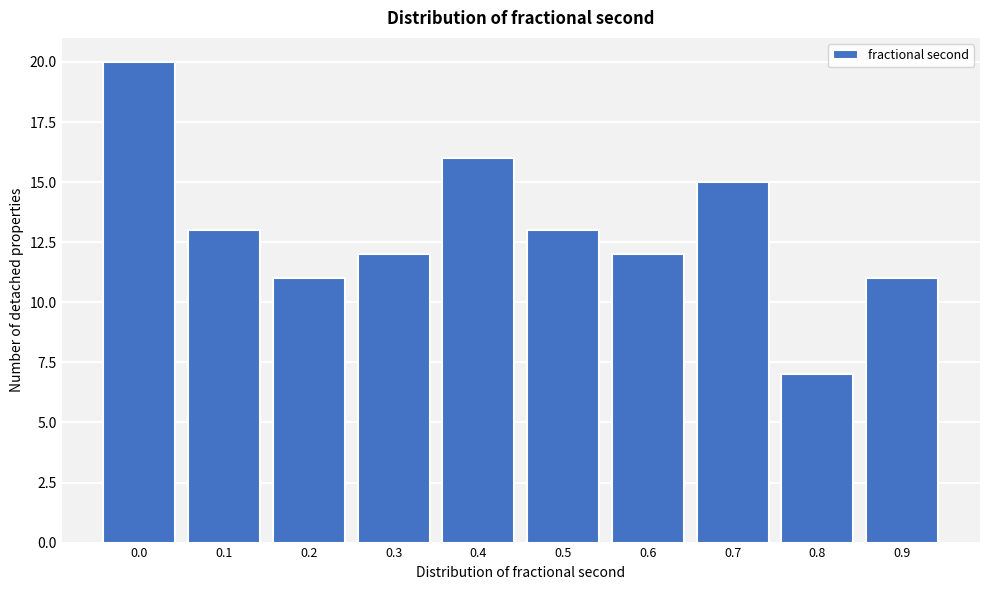

Reading left to right, what are all the values shown in this chart?

0.0=20	0.1=13	0.2=11	0.3=12	0.4=16	0.5=13	0.6=12	0.7=15	0.8=7	0.9=11